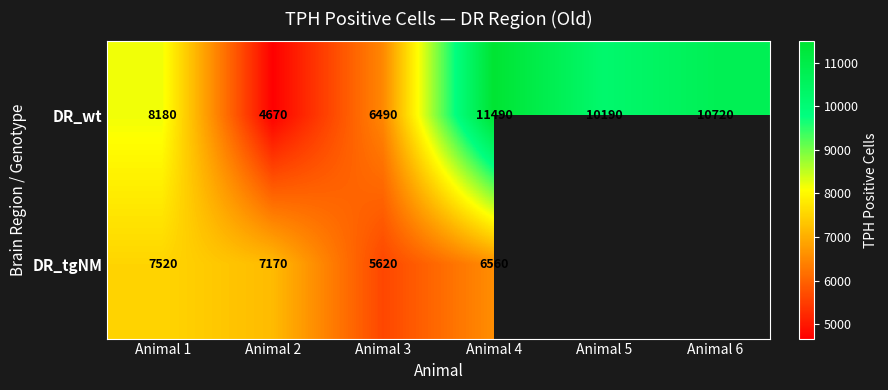

How many series are shown in this chart?

2